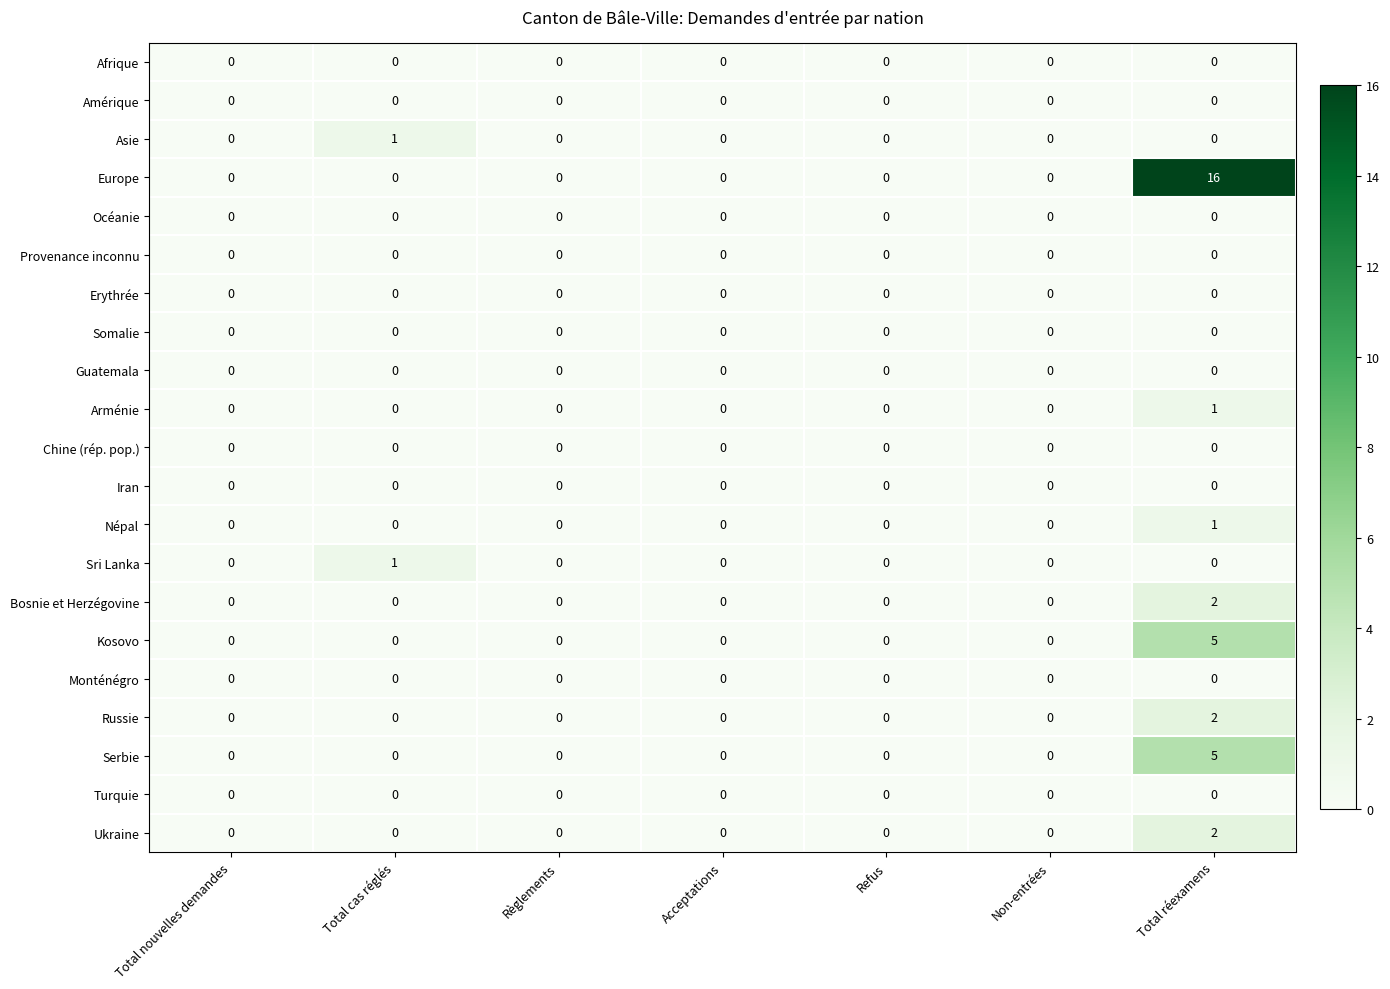

Is it true that Ukraine equals 1 at Non-entrées?

False